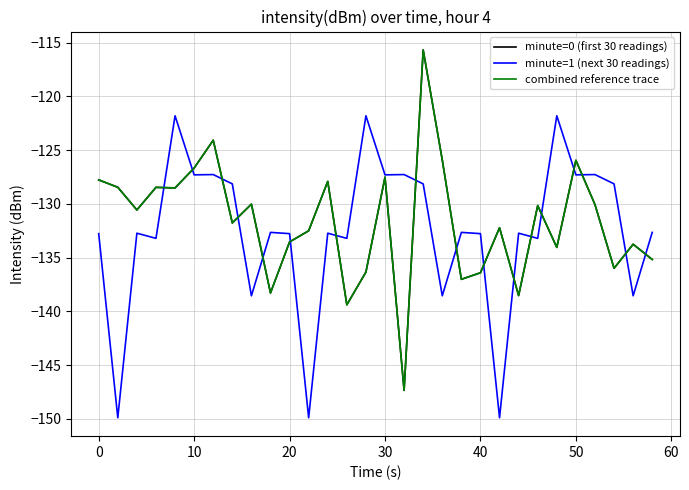

Does the chart display data point markers on the line(s)?

No